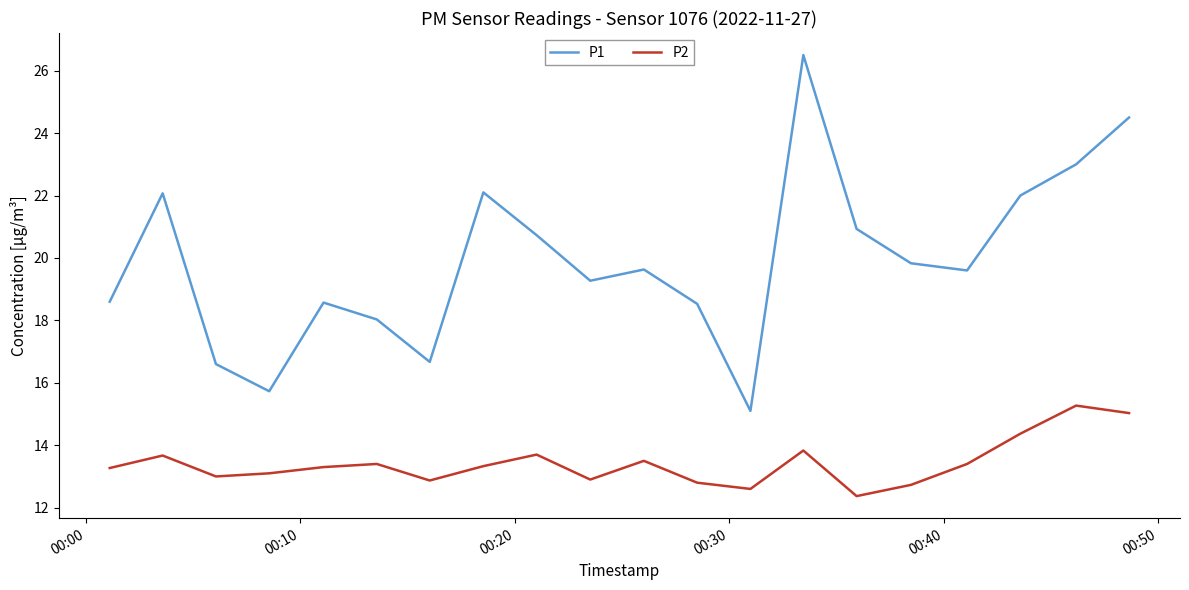

List the series in order of their peak value, highest first.

P1, P2